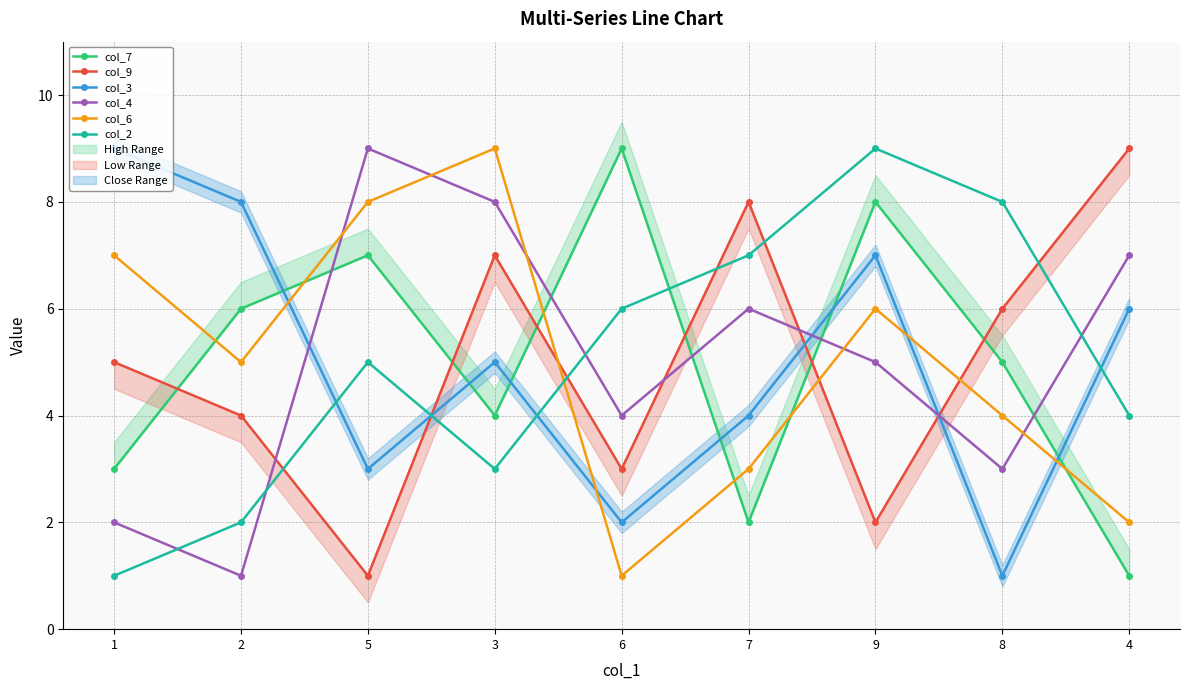

What is the spread (max minus min) of values at 8?

7